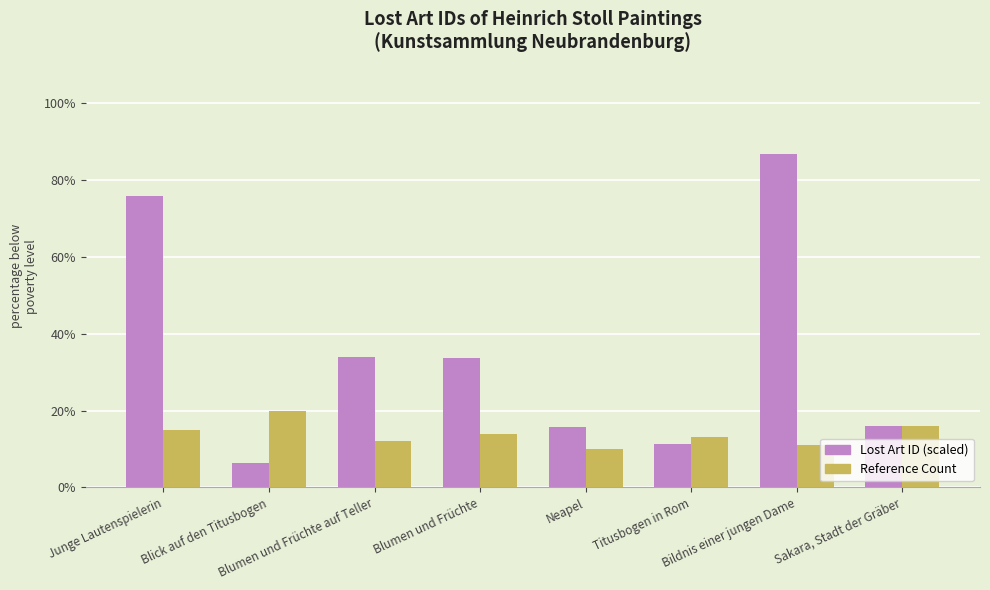

At which category is the sum across all series the highest?

Bildnis einer jungen Dame